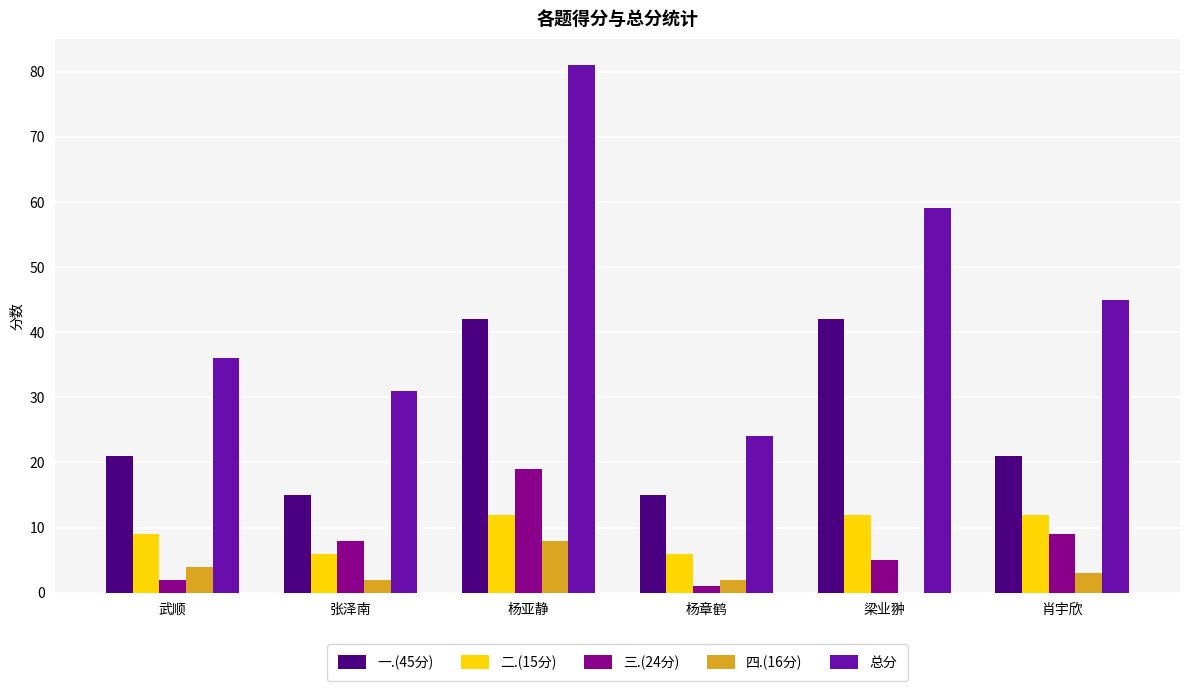

Between 武顺 and 梁业翀, which series saw the biggest shift?

总分